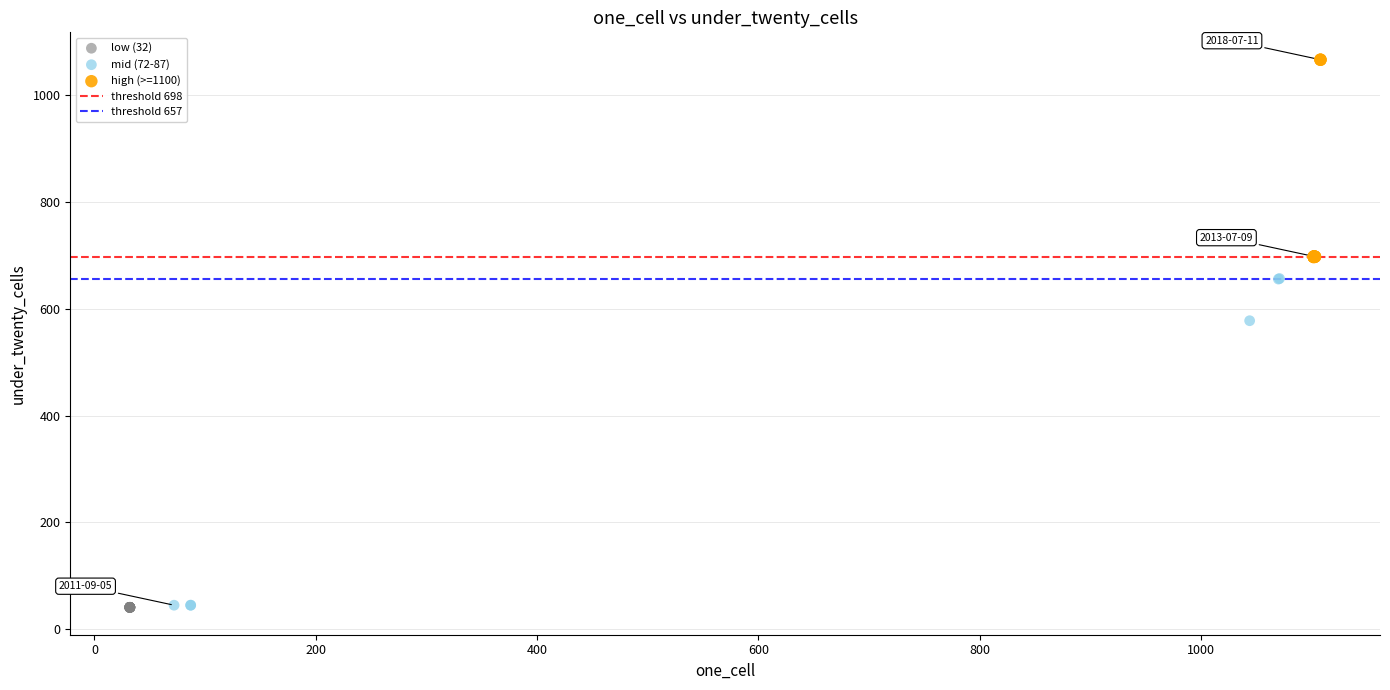

Which series contains the highest Y value?

high (>=1100)